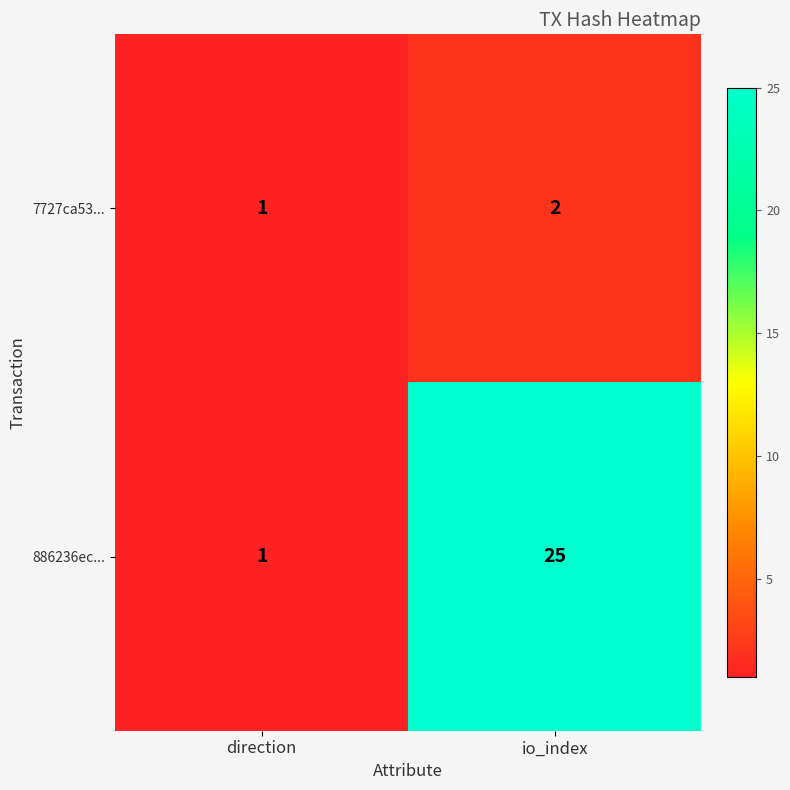

How many series are shown in this chart?

2